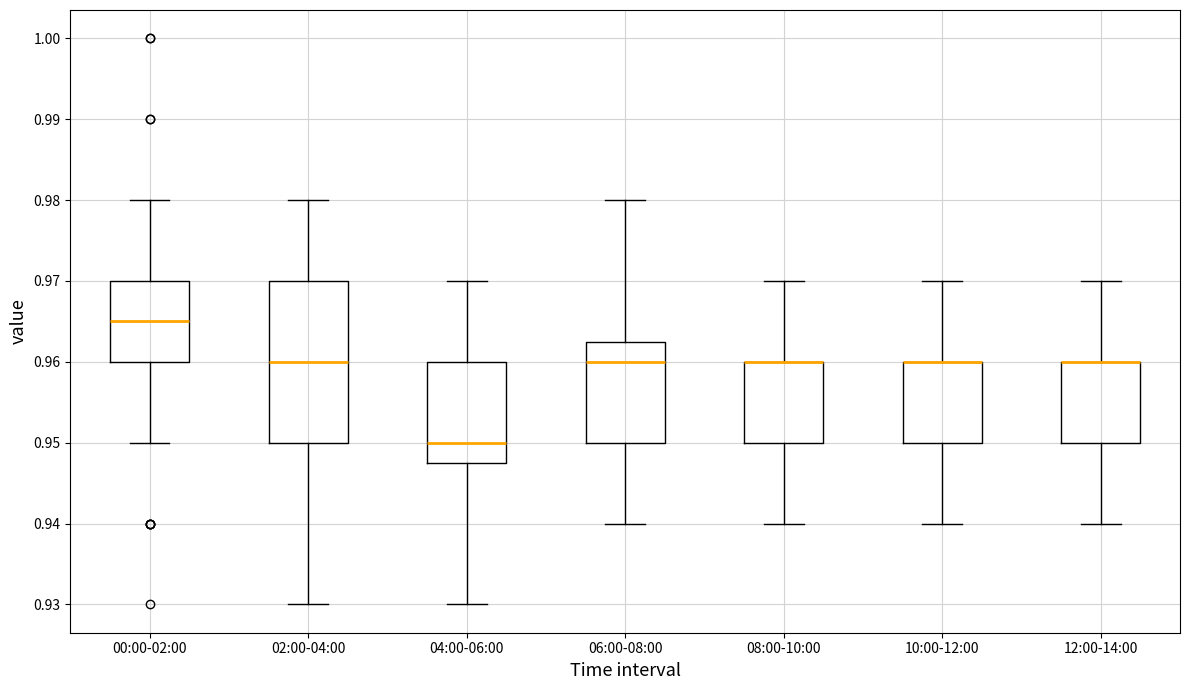

Reading left to right, read every box against the y-axis: the position of its median line, the range the box covers, and the ends of its whiskers. The values are not printed on the chart, so give them approximately, as read against the axis.

00:00-02:00: median 0.965, box 0.960 to 0.970, whiskers 0.950 to 0.980
02:00-04:00: median 0.960, box 0.950 to 0.970, whiskers 0.930 to 0.980
04:00-06:00: median 0.950, box 0.948 to 0.960, whiskers 0.930 to 0.970
06:00-08:00: median 0.960, box 0.950 to 0.963, whiskers 0.940 to 0.980
08:00-10:00: median 0.960 (drawn on the box's upper edge), box 0.950 to 0.960, whiskers 0.940 to 0.970
10:00-12:00: median 0.960 (drawn on the box's upper edge), box 0.950 to 0.960, whiskers 0.940 to 0.970
12:00-14:00: median 0.960 (drawn on the box's upper edge), box 0.950 to 0.960, whiskers 0.940 to 0.970